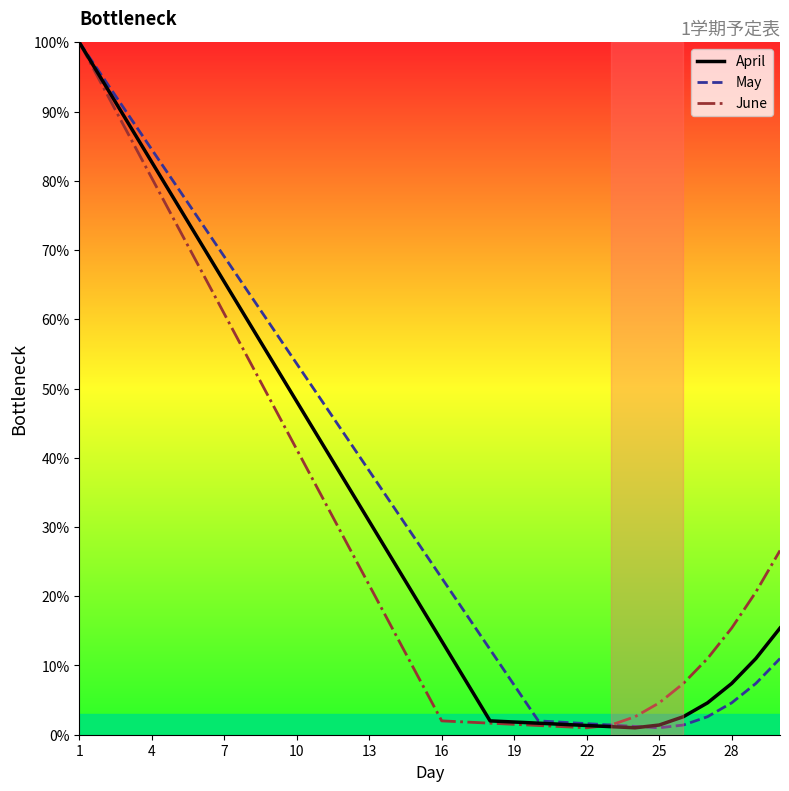

What is the total value across all series at 10?

142.9